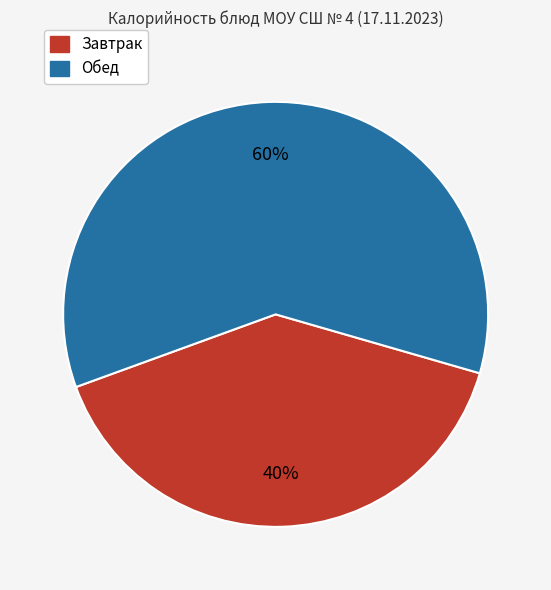

Count the number of slices in the pie.

2